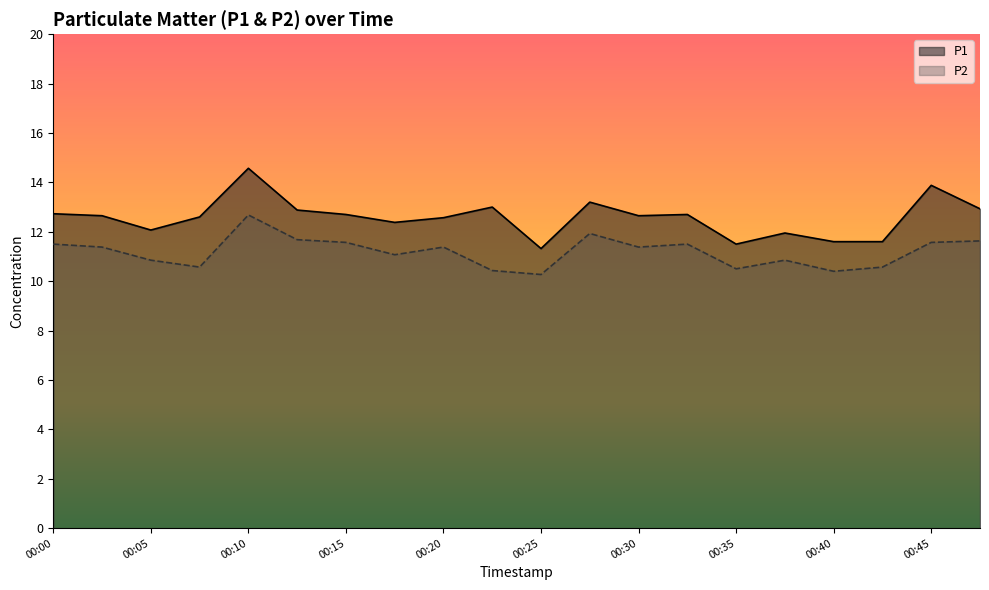

At how many categories does at least one series exceed 11?

20